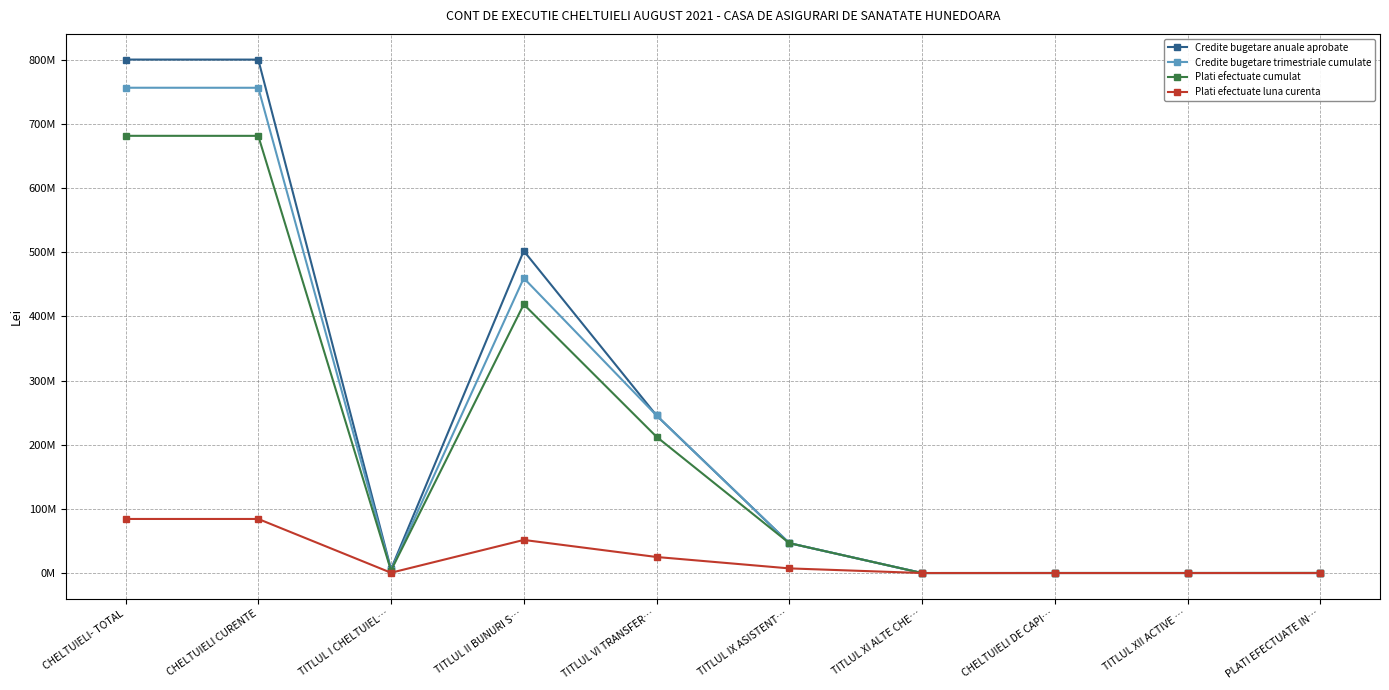

What is the label of the 5th point from the right?

TITLUL IX ASISTENT…